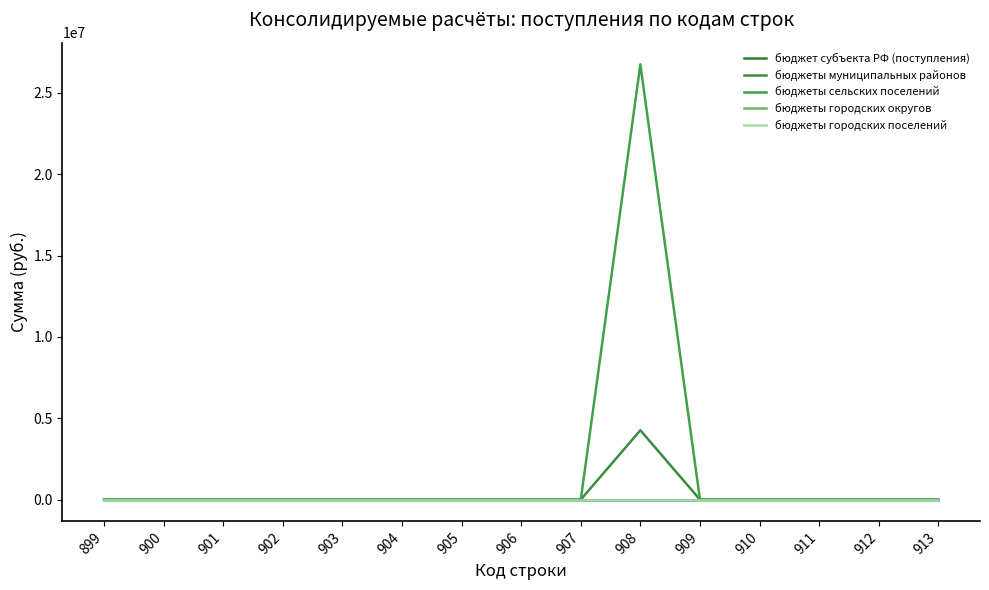

Does the chart have visible grid lines?

No